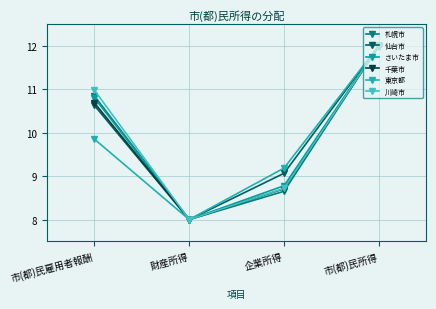

Which series has the largest total across all categories?

仙台市